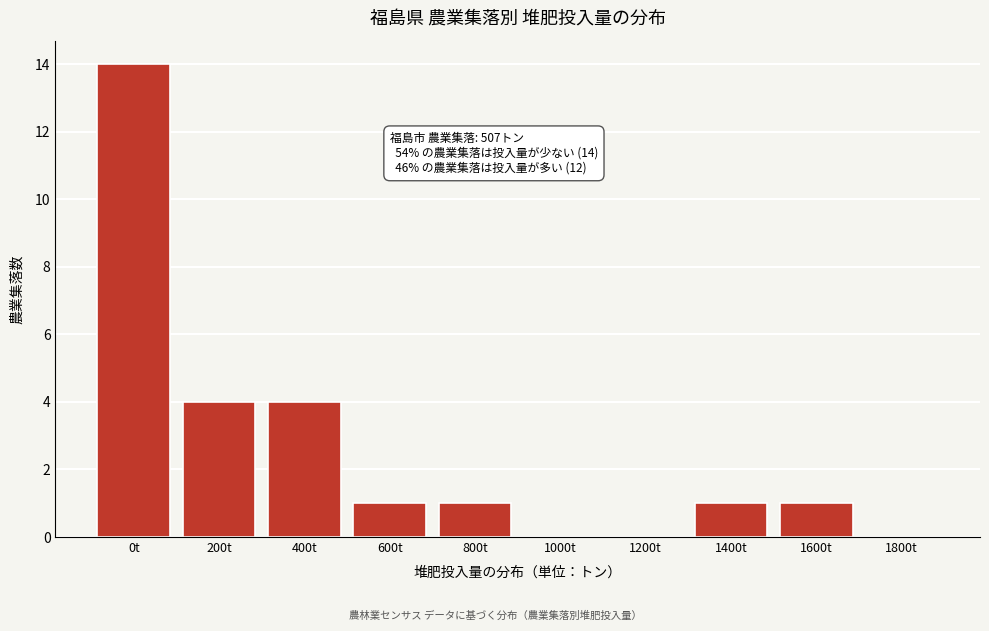

Reading left to right, list all the values displayed in this chart.

0t=14	200t=4	400t=4	600t=1	800t=1	1000t=0	1200t=0	1400t=1	1600t=1	1800t=0